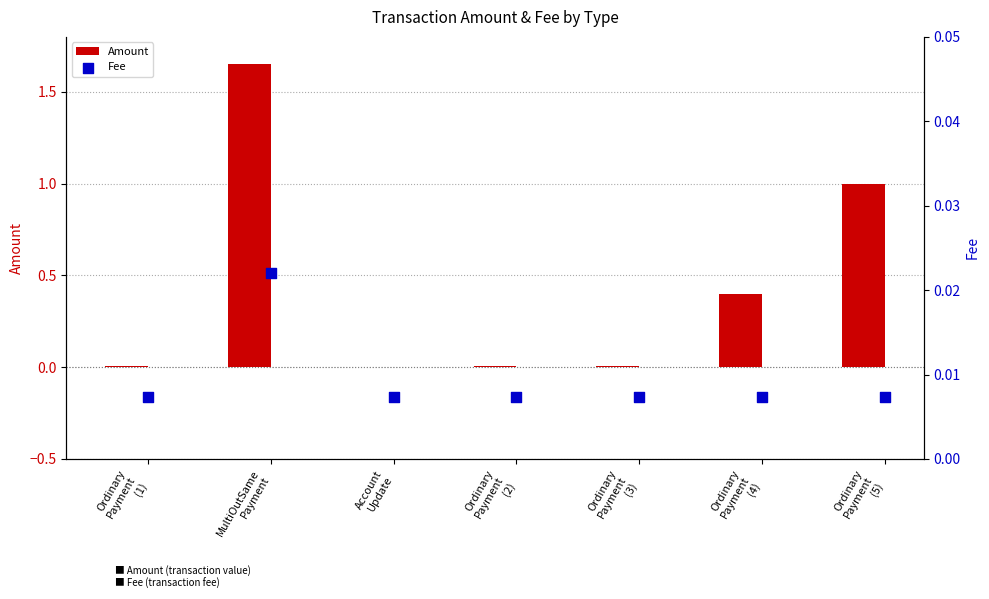

Which series has the largest Y range (max minus min)?

Amount